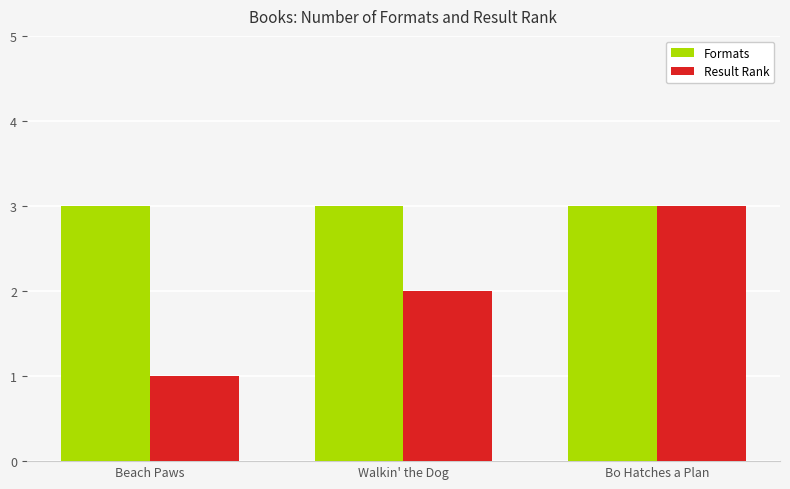

How many bars are there in total?

6